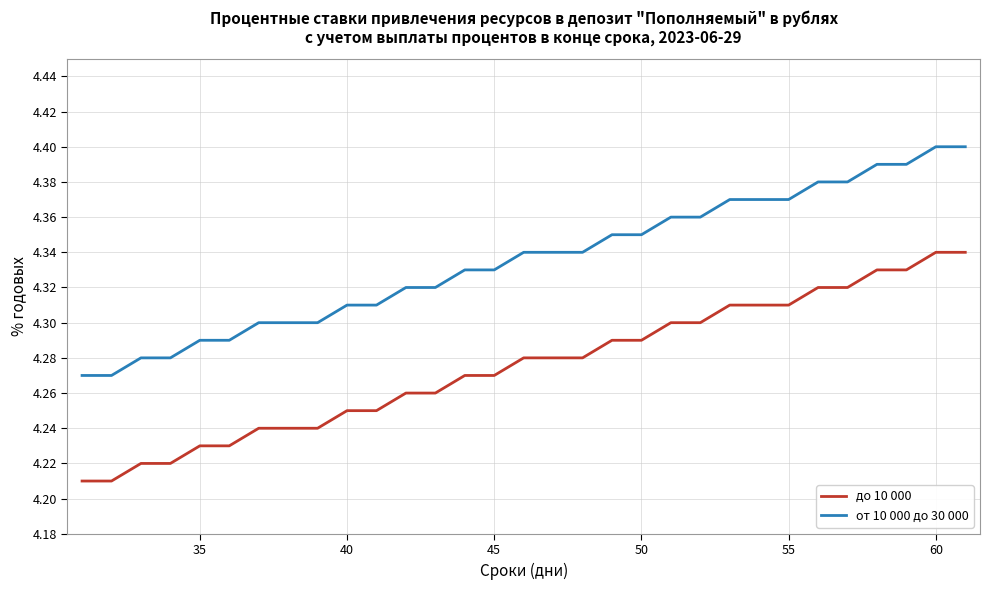

True or false: от 10 000 до 30 000 and до 10 000 intersect in this chart.

False